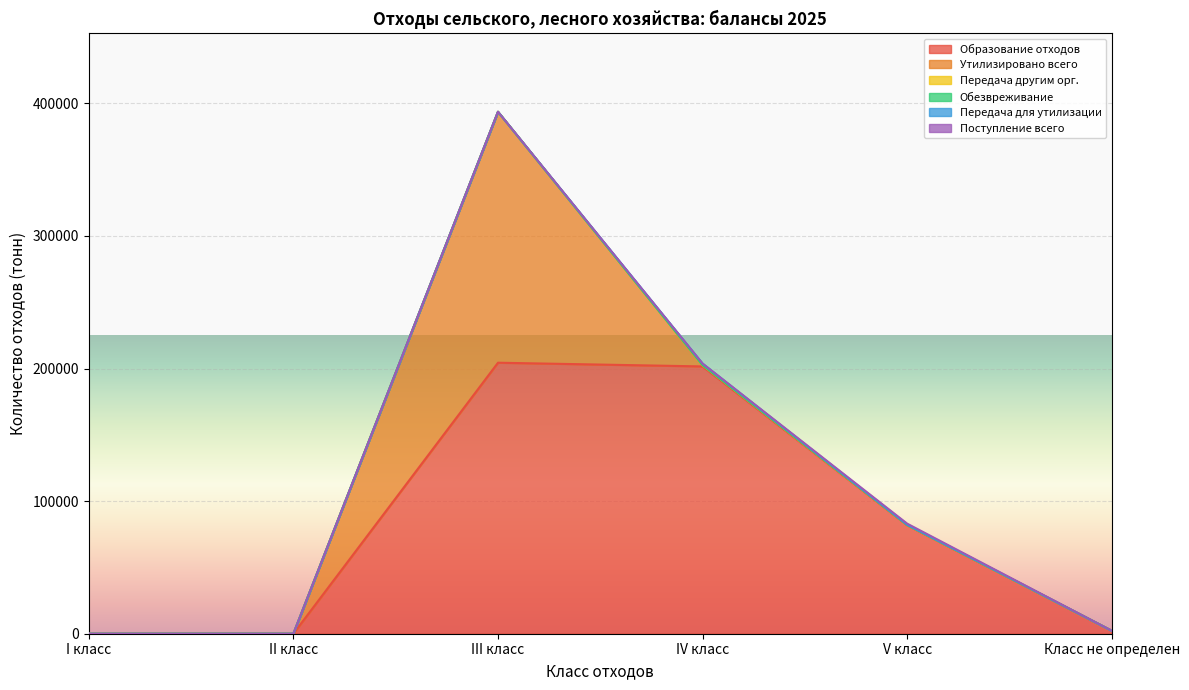

What is the label of the 4th point from the right?

III класс